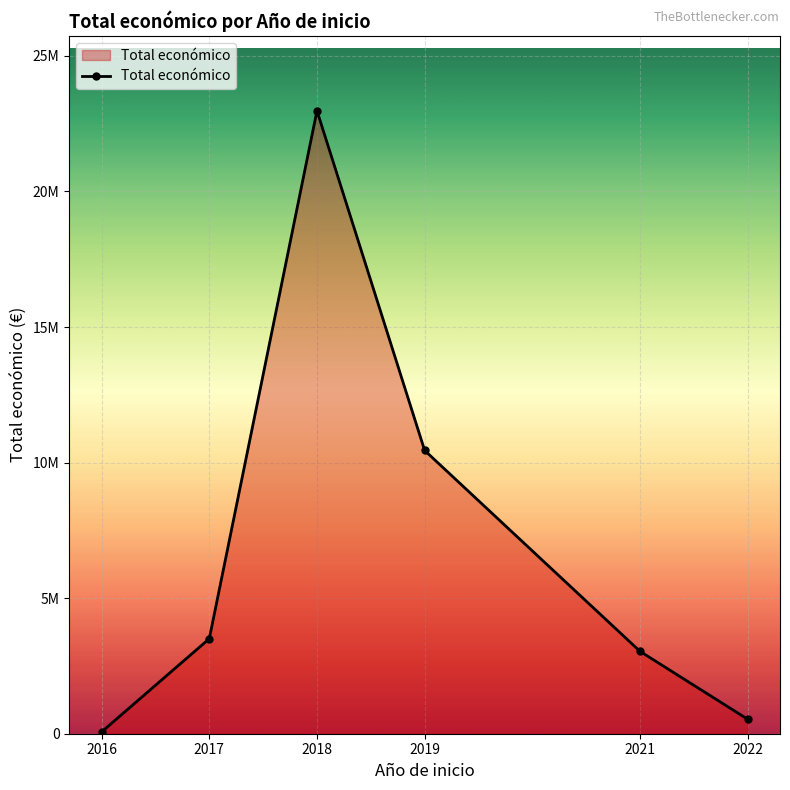

Reading right to left, what are all the values shown in this chart?

2022=533449	2021=3037758	2019=10447894	2018=22975259	2017=3504018	2016=65684